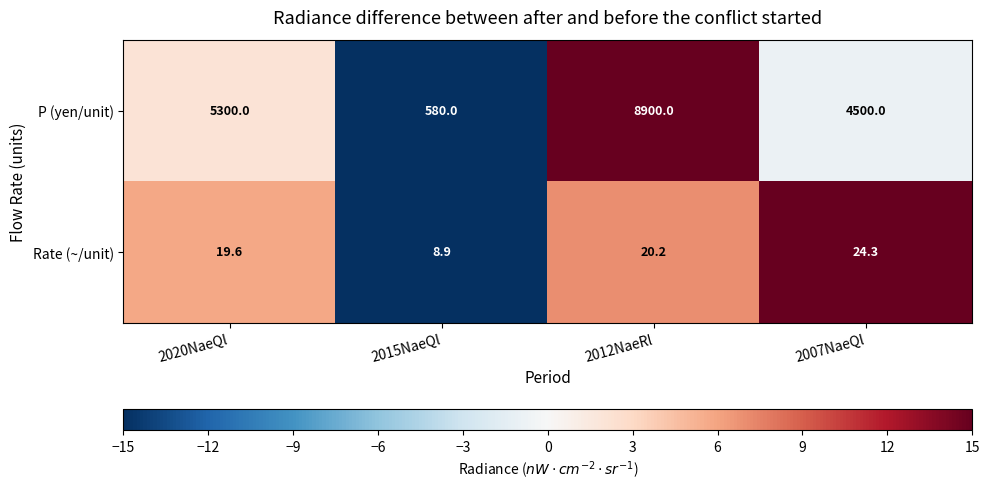

What is the maximum value for P (yen/unit)?

8900.0